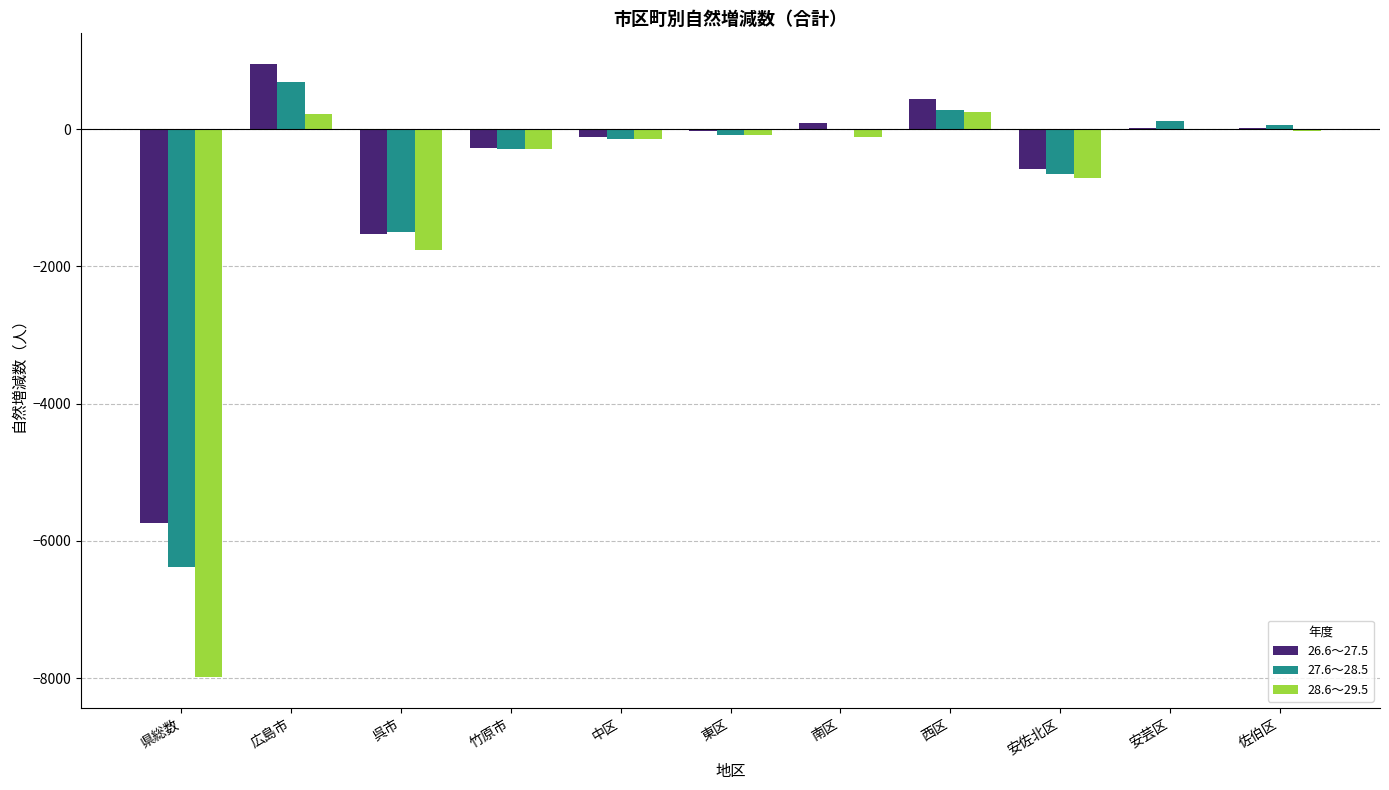

How many groups of bars are there?

11